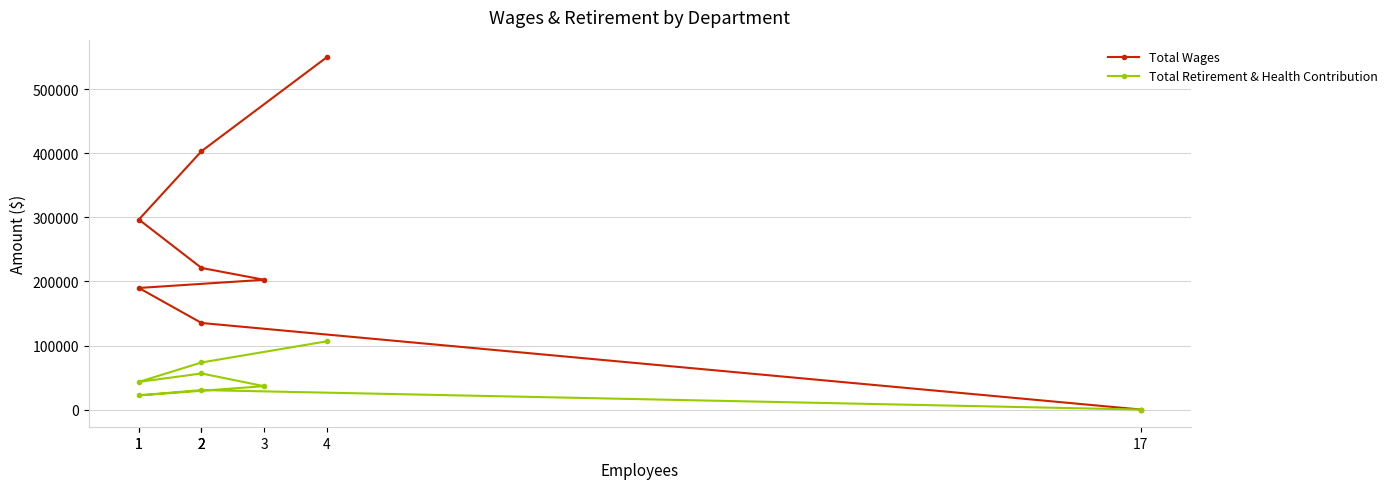

What is the label of the 6th point from the right?

1